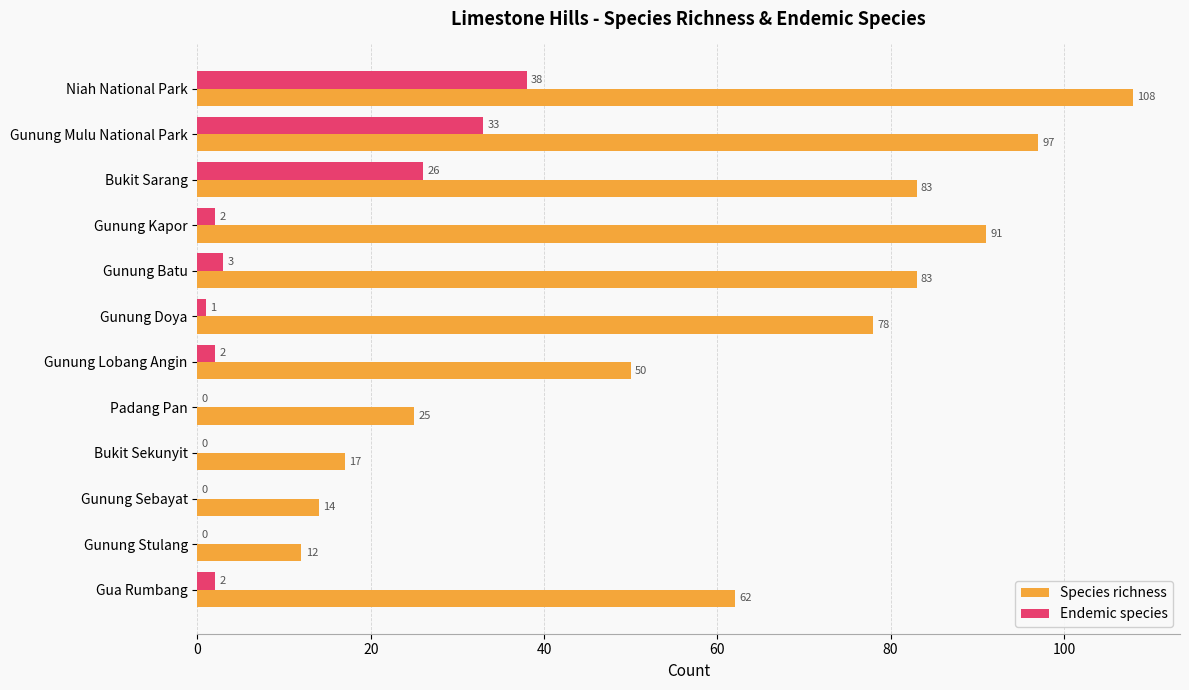

Is it true that Species richness equals 36 at Padang Pan?

False